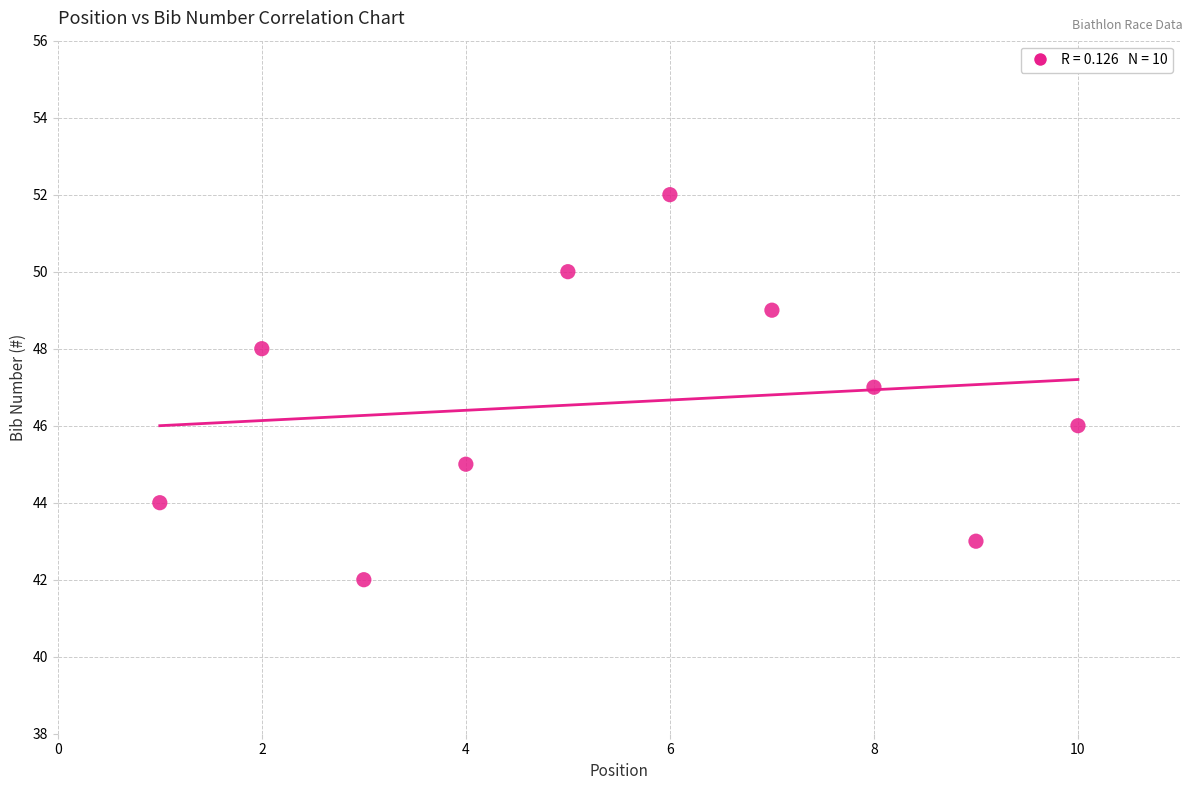

What is the average X value?

6